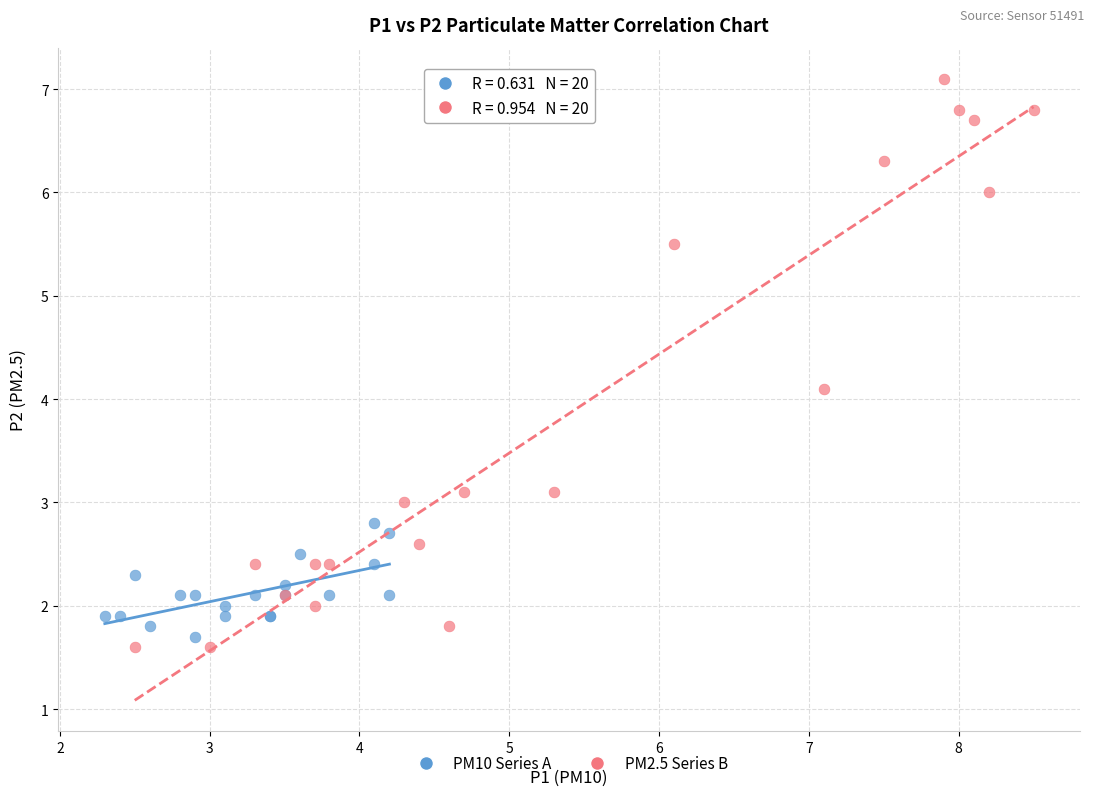

Which series reaches the maximum Y coordinate?

PM2.5 Series B